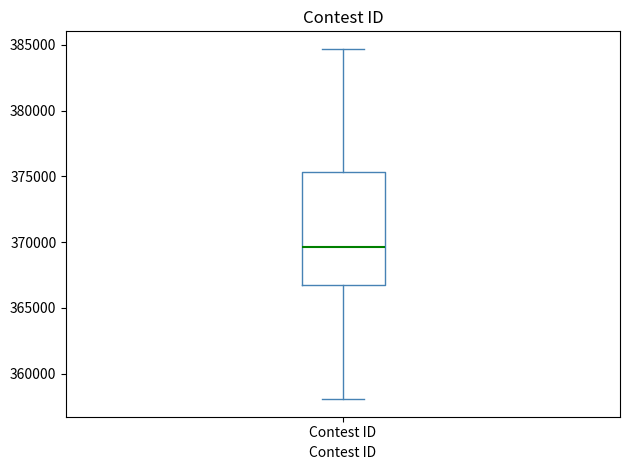

Read this box plot against the y-axis: the position of the median line, the range covered by the box, and the ends of both whiskers. The values are not printed on the chart, so give them approximately, as read against the axis.

median 369500, box 366500 to 375500, whiskers 358000 to 384500